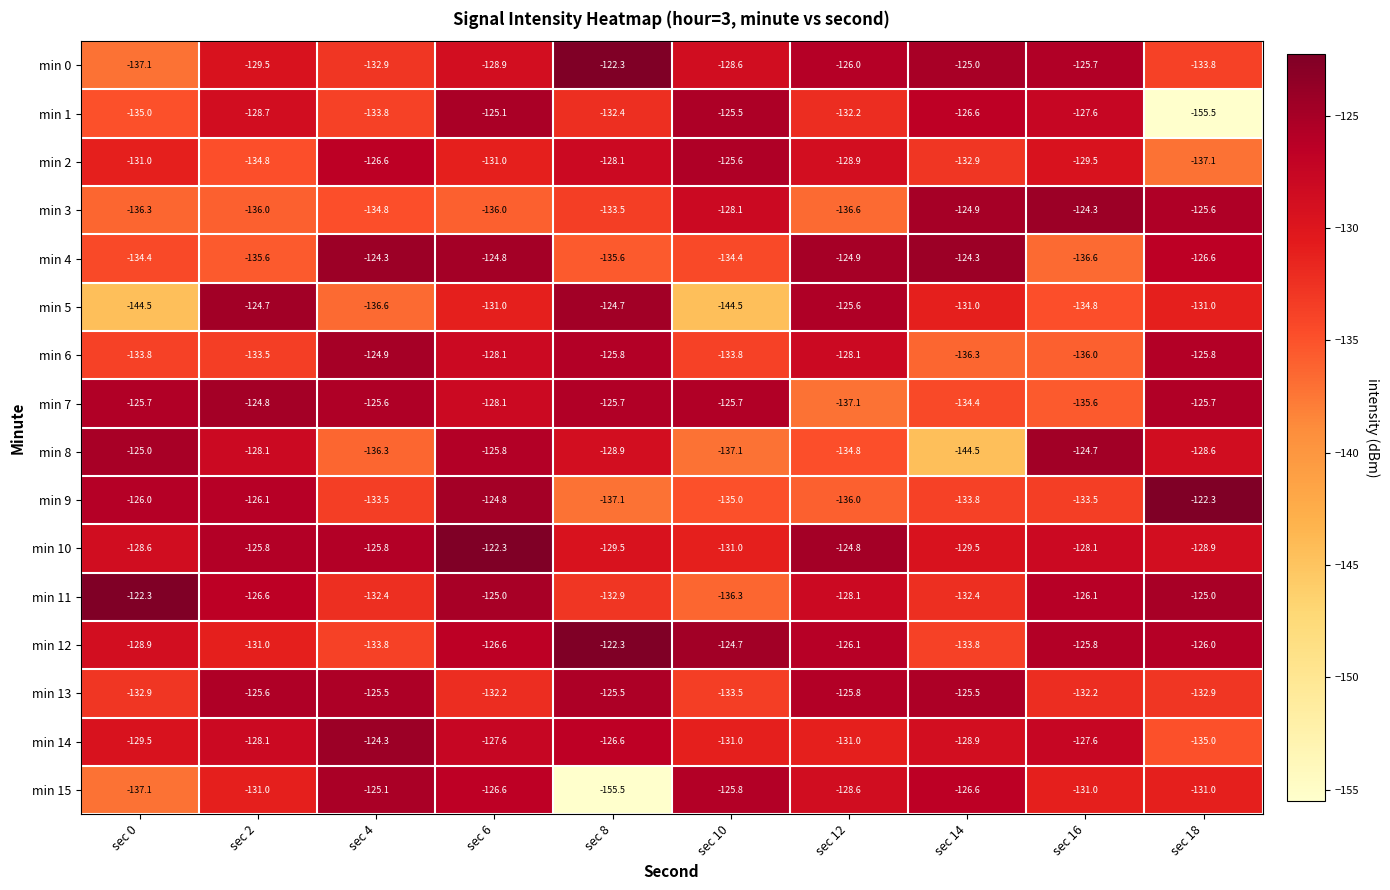

True or false: min 8 has a value of -172.3 at sec 2.

False